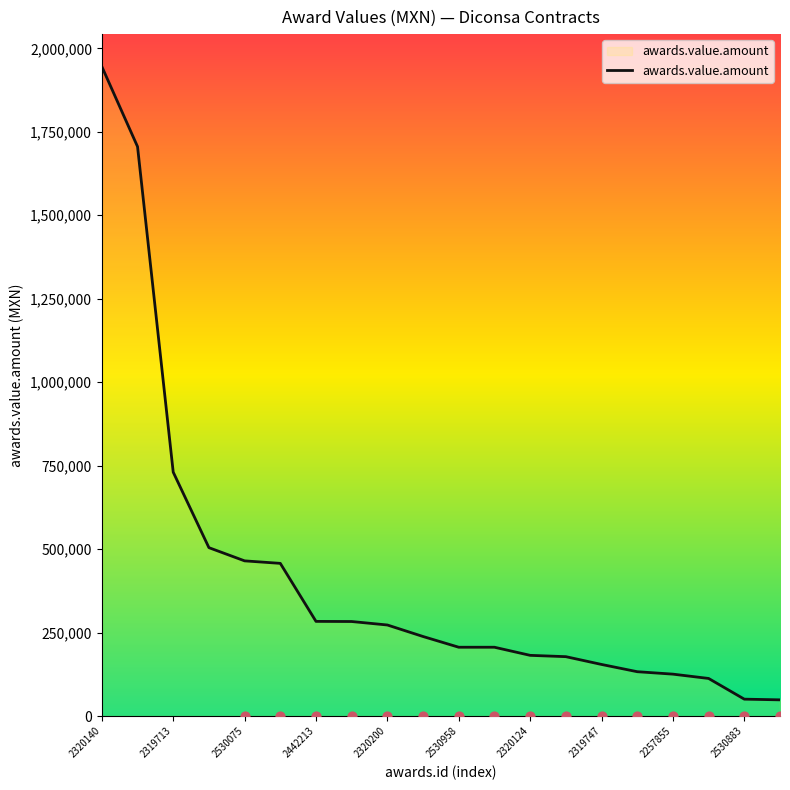

True or false: awards.value.amount has a value of 206080 at 2530958.

True